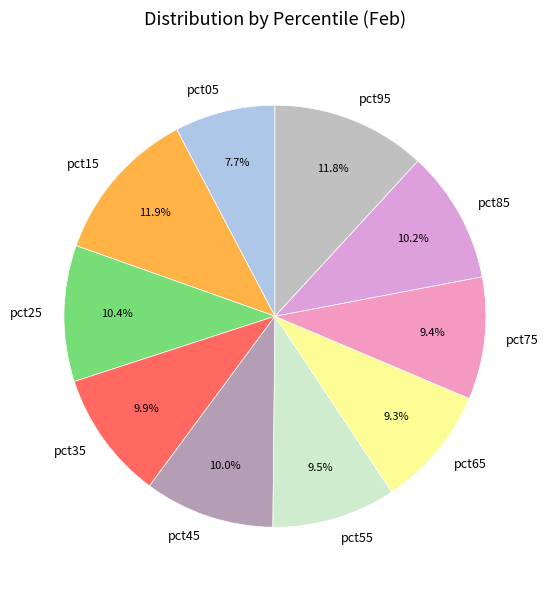

How much of the chart is everything except pct65?

90.7%